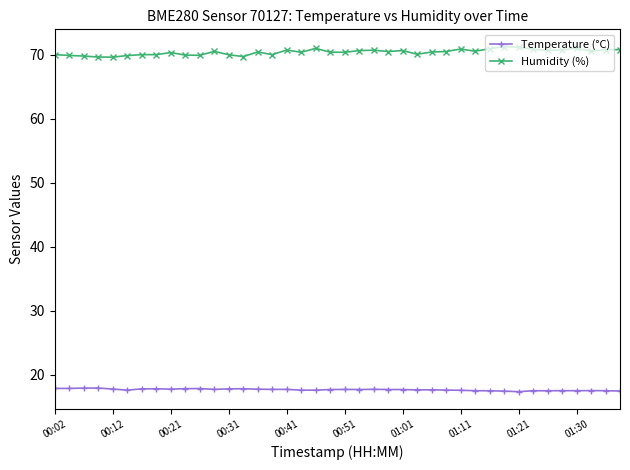

Rank the series by their maximum value, from highest to lowest.

Humidity (%), Temperature (°C)